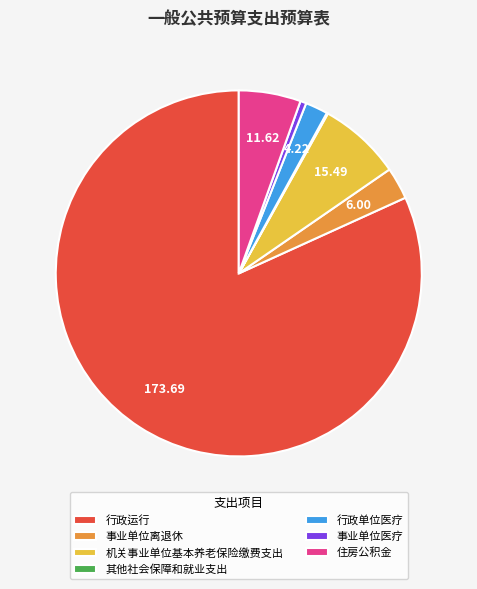

Which slice is the largest?

行政运行